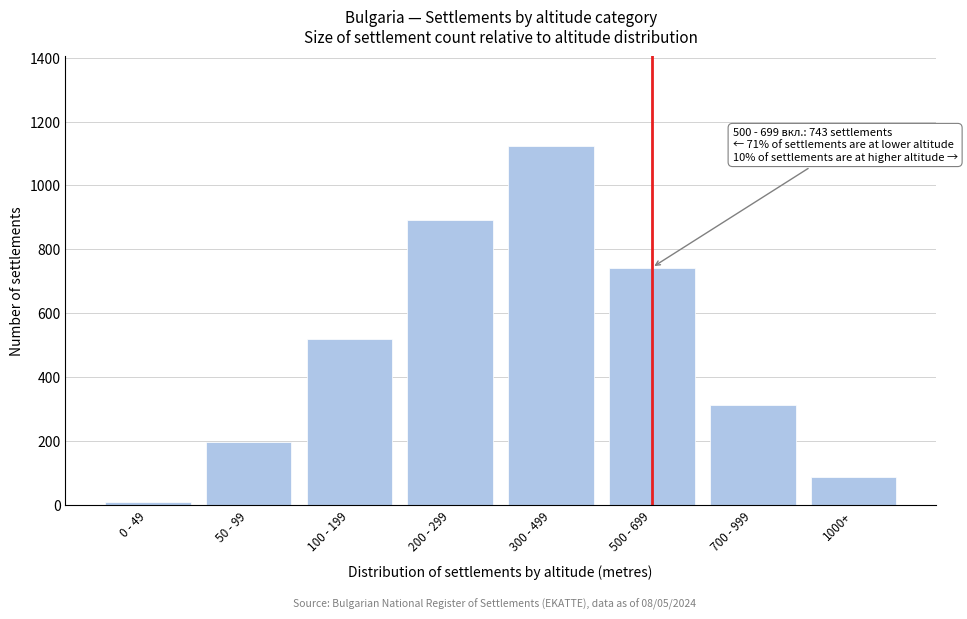

Reading right to left, transcribe all the data shown in this chart.

1000+=87	700 - 999=312	500 - 699=743	300 - 499=1124	200 - 299=892	100 - 199=521	50 - 99=198	0 - 49=8